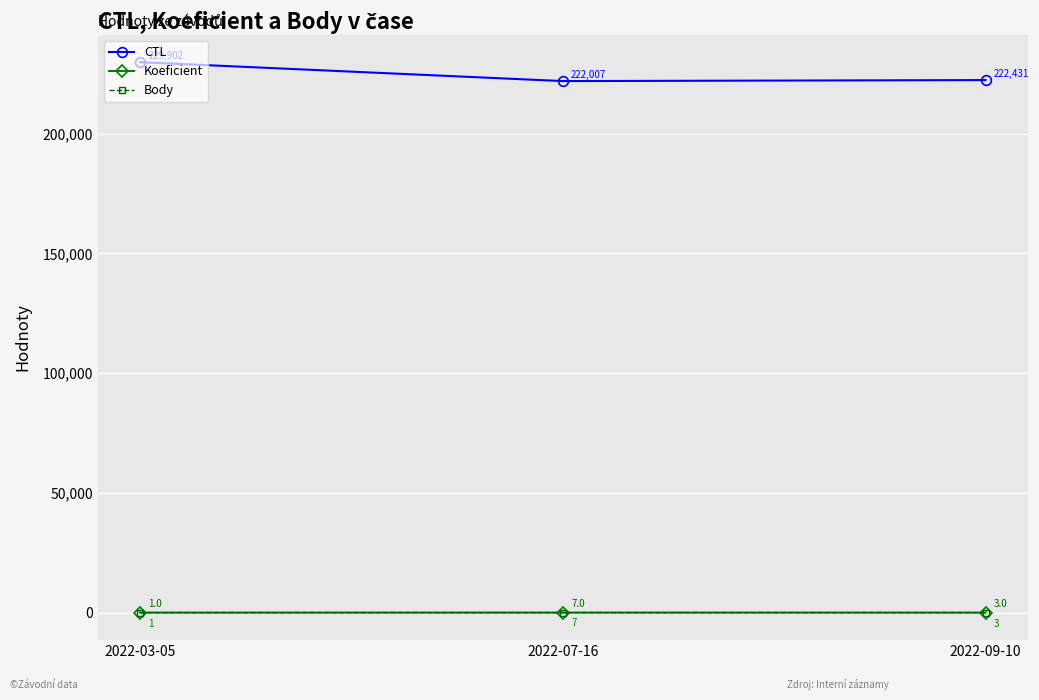

True or false: Koeficient has a value of 1 at 2022-09-10.

False